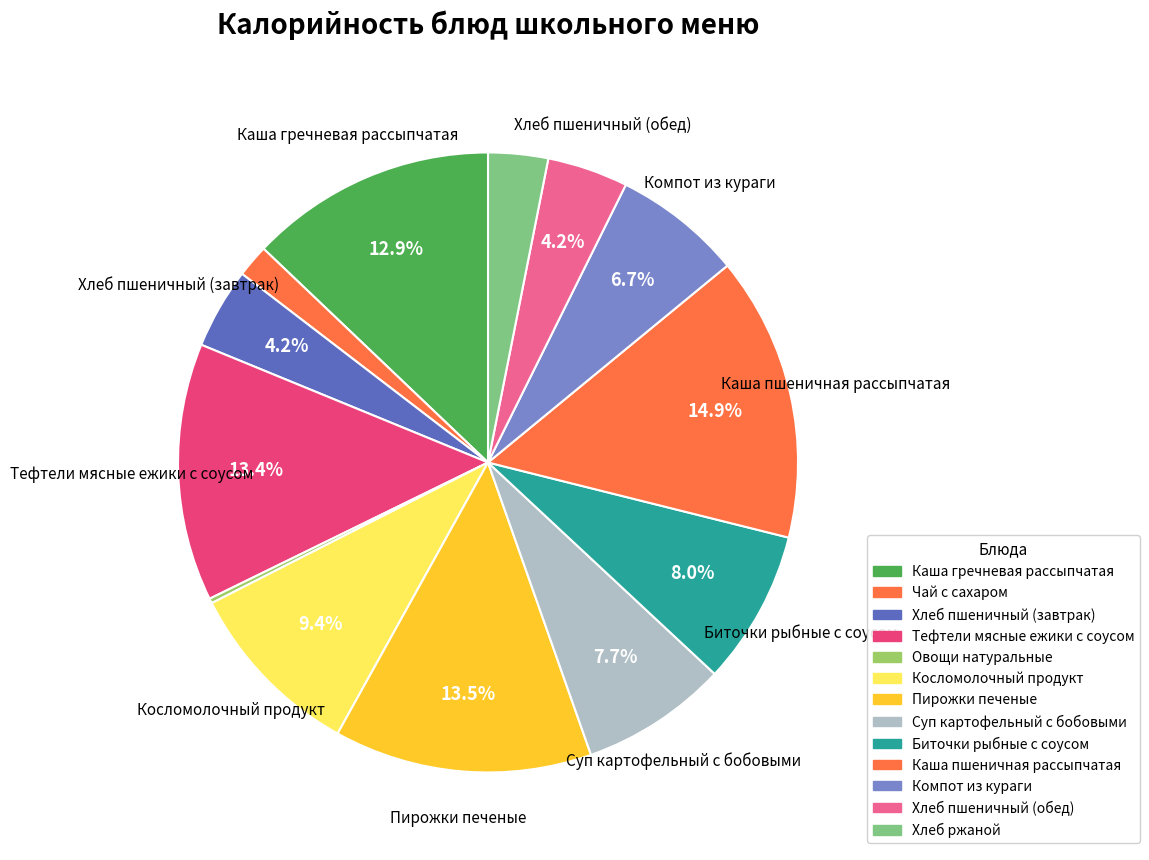

Is Косломолочный продукт the majority of the pie?

No